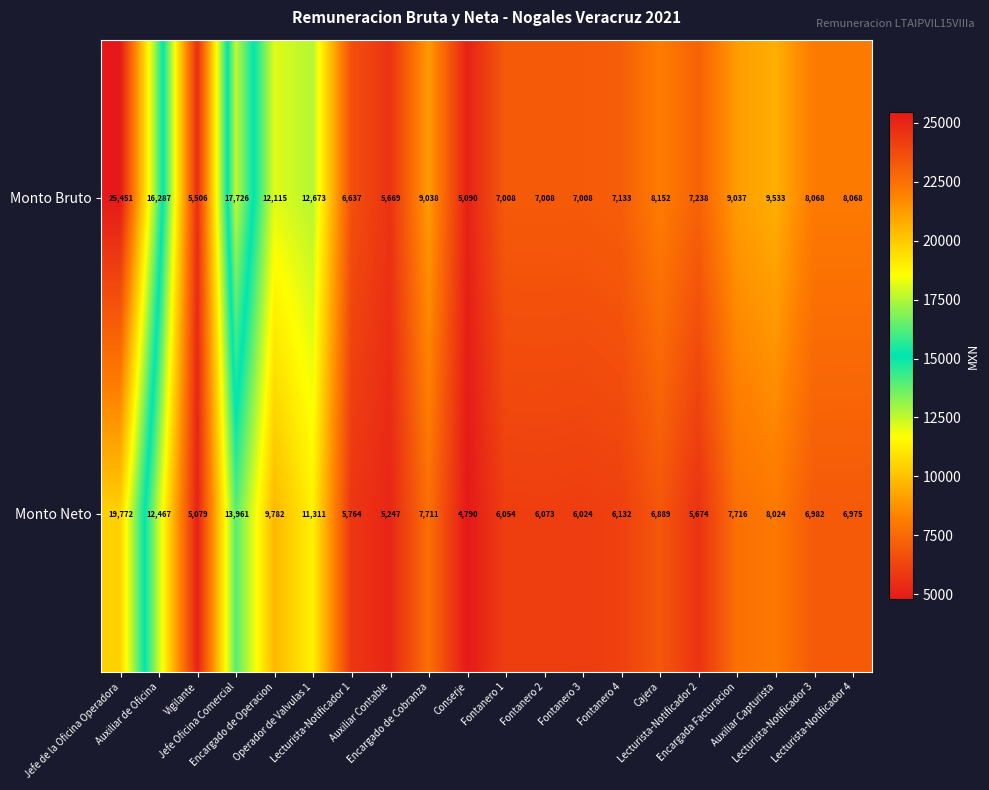

How many data points in Monto Bruto are less than 8068?

9